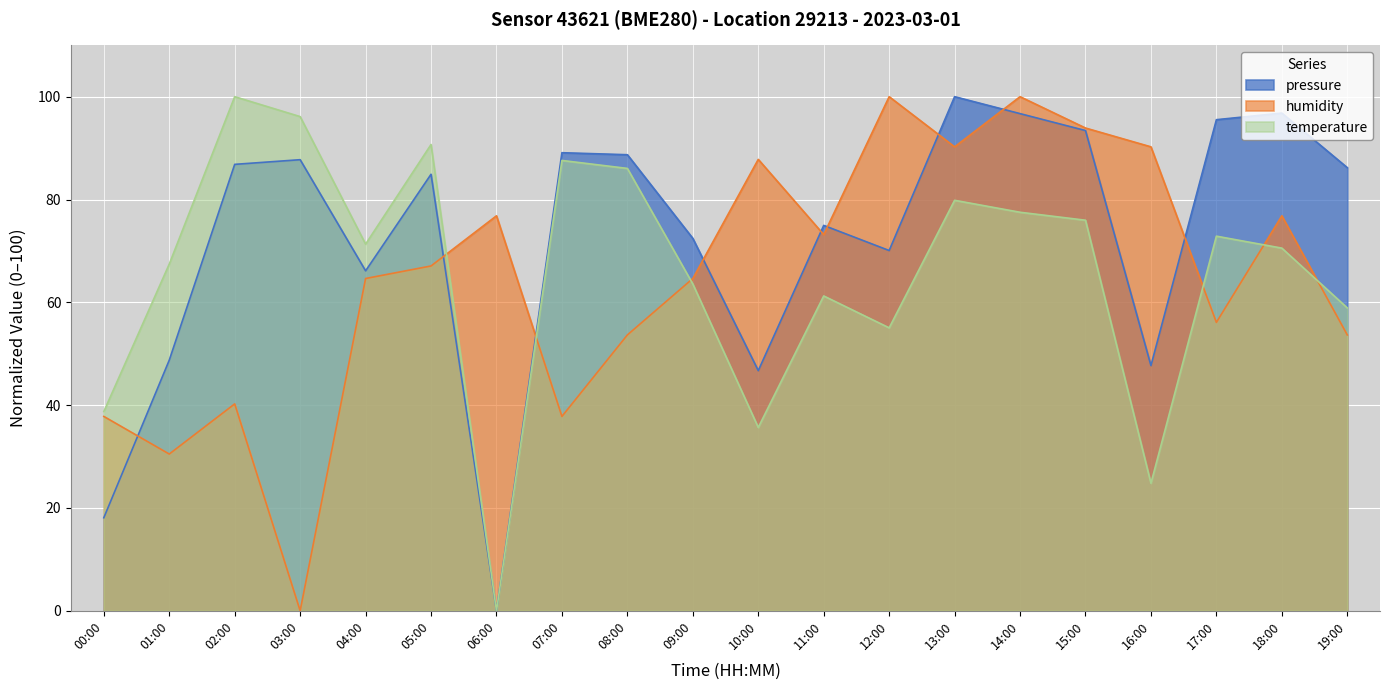

What is the label of the 13th point from the left?

12:00